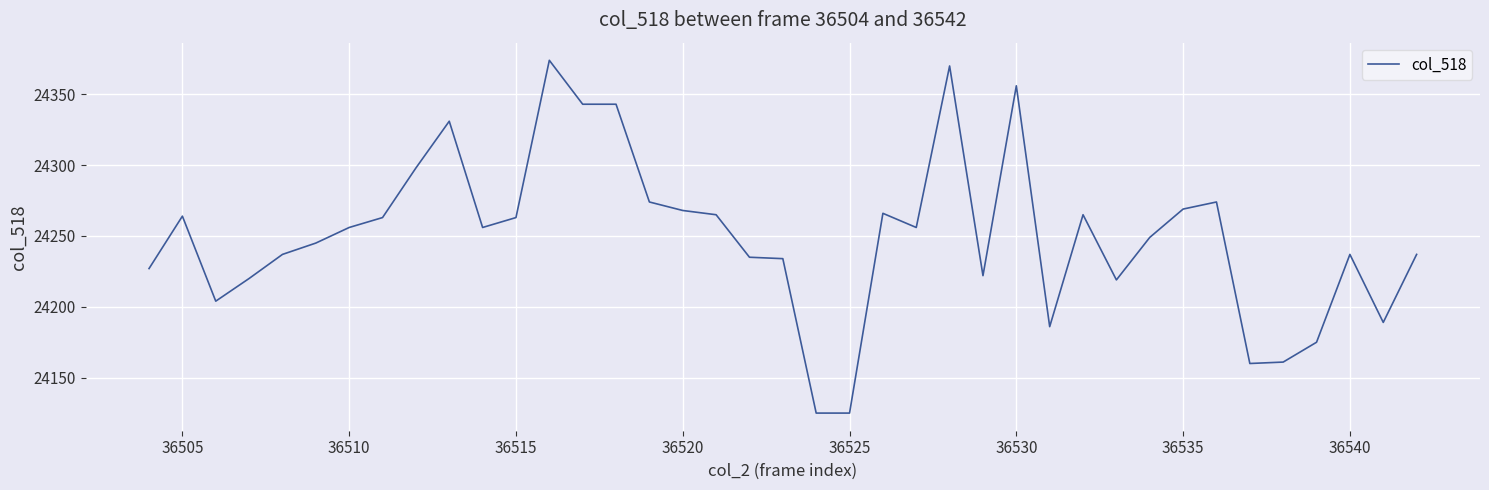

What is the minimum value shown in the chart?

24125